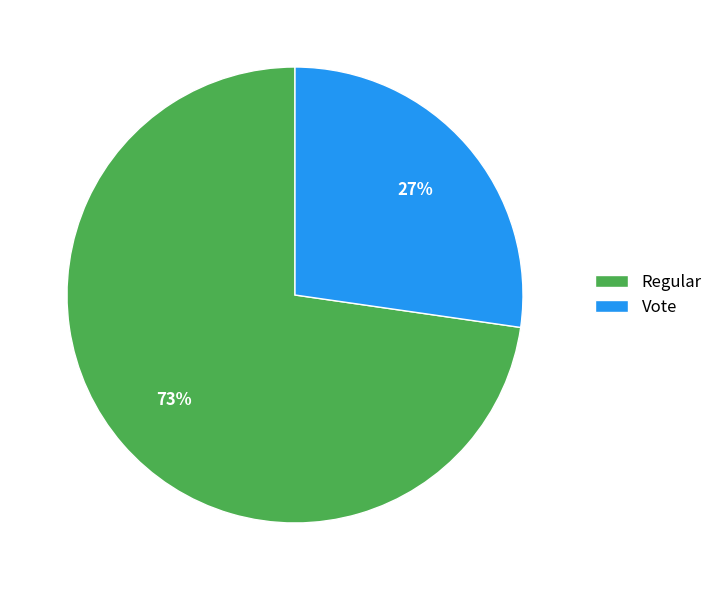

Which slice is the smallest?

Vote